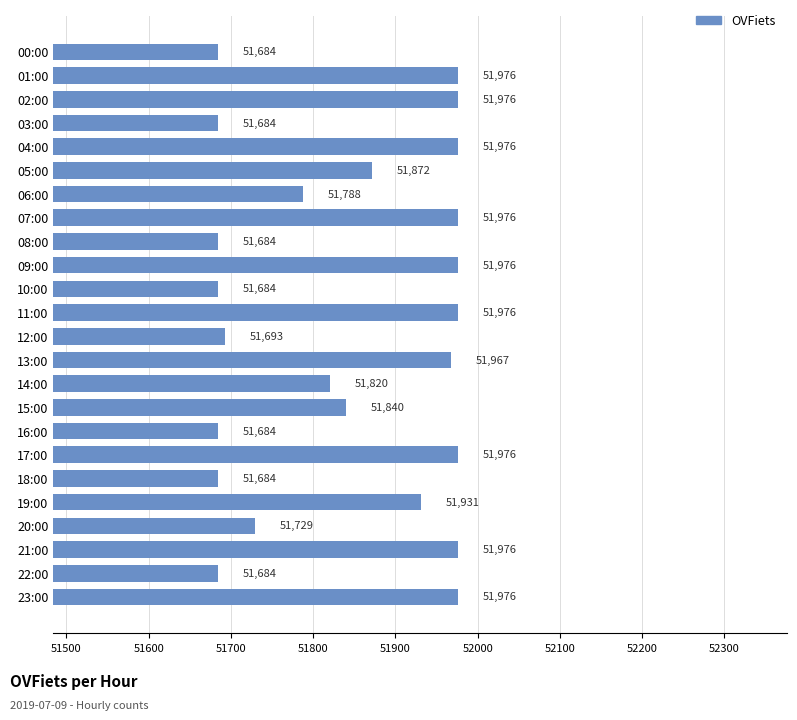

Are the bars grouped side by side (vs. stacked)?

No